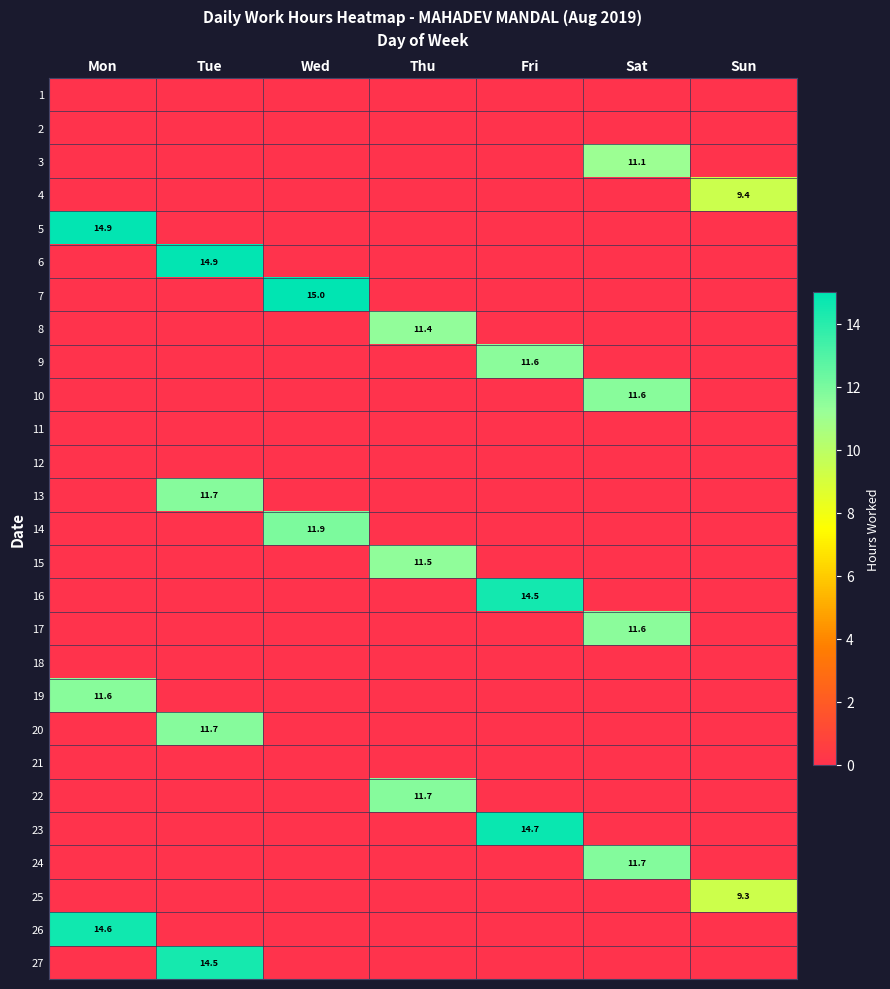

The 27 series shows 4.8 at Tue. True or false?

False